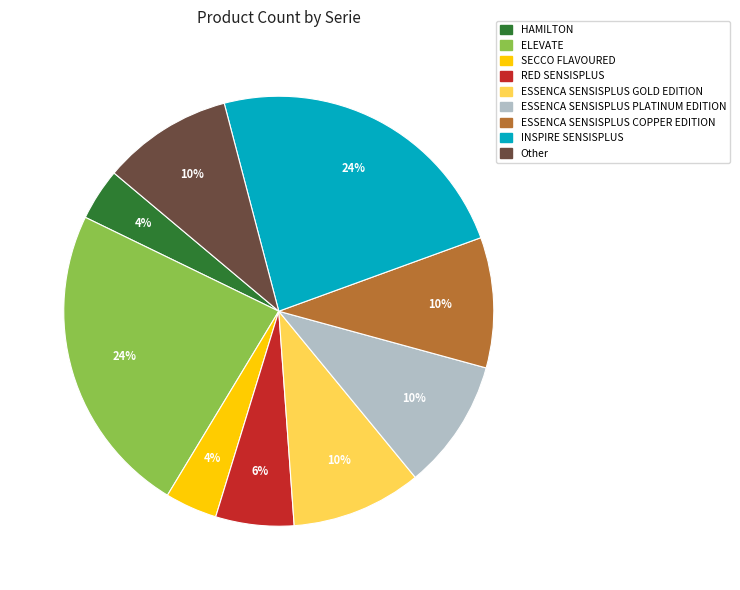

What percentage is the HAMILTON slice, to the nearest percent?

4%